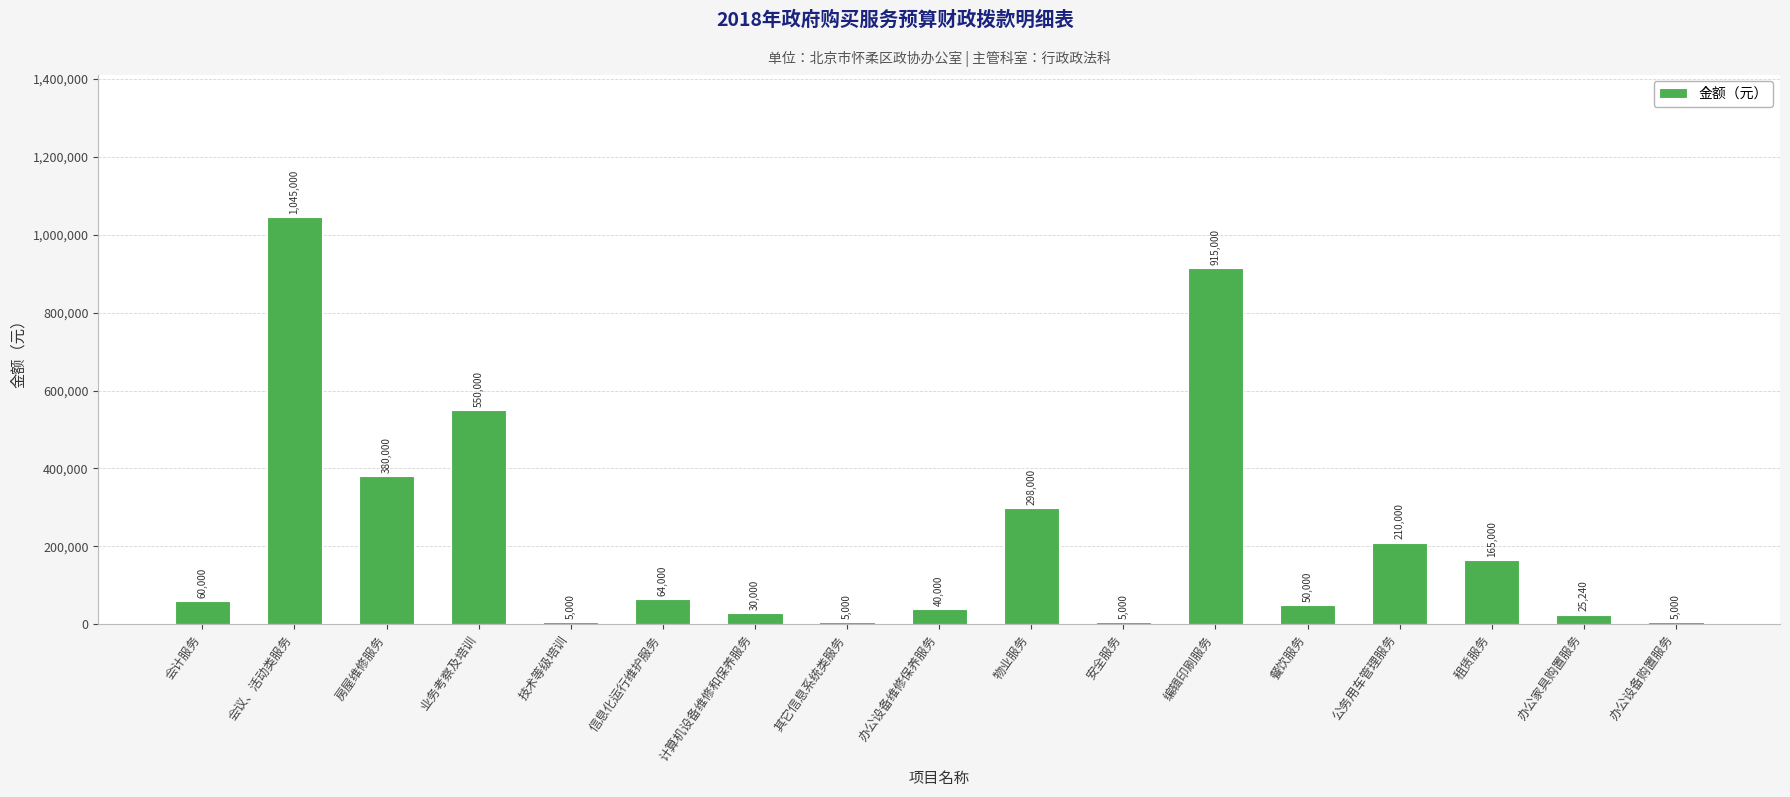

At which label is the value closest to 525000?

业务考察及培训